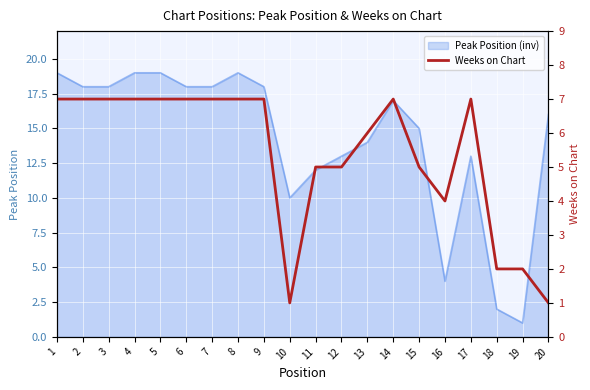

Which has a higher value, 8 or 19?

8